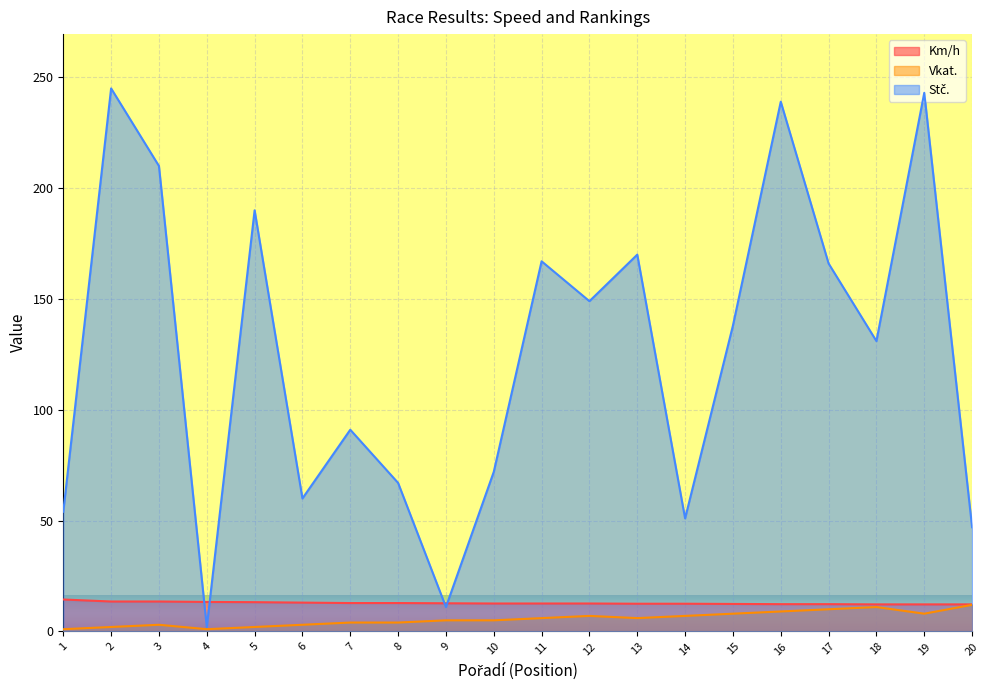

Reading left to right, transcribe all the data shown in this chart.

Km/h: 1=14.4	2=13.5	3=13.5	4=13.3	5=13.2	6=13.0	7=12.8	8=12.8	9=12.7	10=12.6	11=12.6	12=12.6	13=12.5	14=12.5	15=12.4	16=12.3	17=12.3	18=12.2	19=12.2	20=12.2
Vkat.: 1=1.0	2=2.0	3=3.0	4=1.0	5=2.0	6=3.0	7=4.0	8=4.0	9=5.0	10=5.0	11=6.0	12=7.0	13=6.0	14=7.0	15=8.0	16=9.0	17=10.0	18=11.0	19=8.0	20=12.0
Stč.: 1=54.0	2=245.0	3=210.0	4=2.0	5=190.0	6=60.0	7=91.0	8=67.0	9=11.0	10=72.0	11=167.0	12=149.0	13=170.0	14=51.0	15=138.0	16=239.0	17=166.0	18=131.0	19=243.0	20=47.0